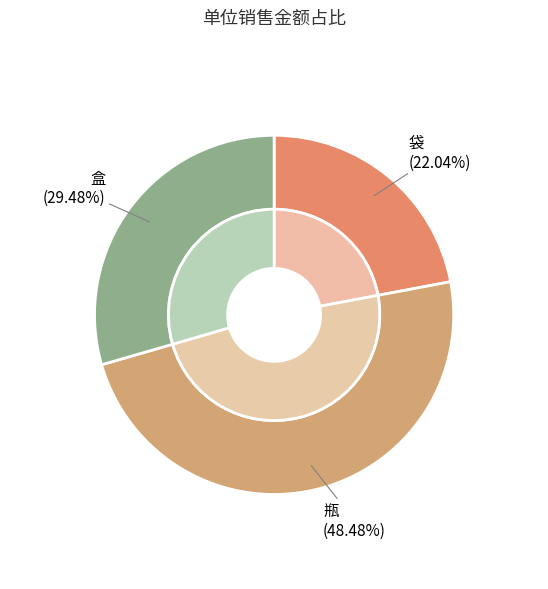

Does any single category account for the majority?

No